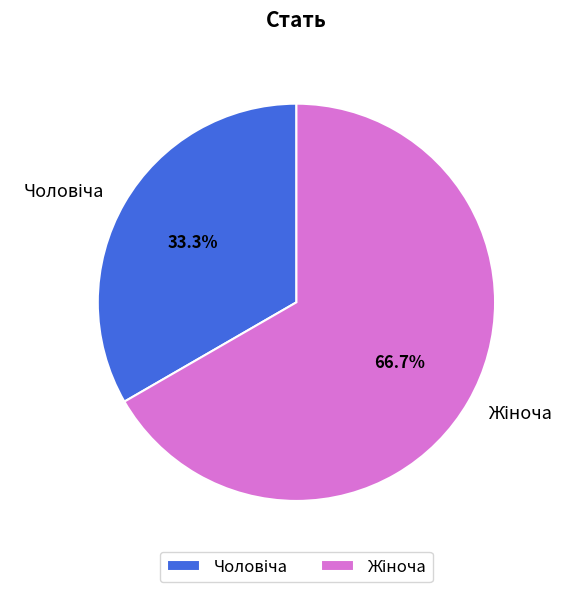

Is there a majority slice in this chart?

Yes